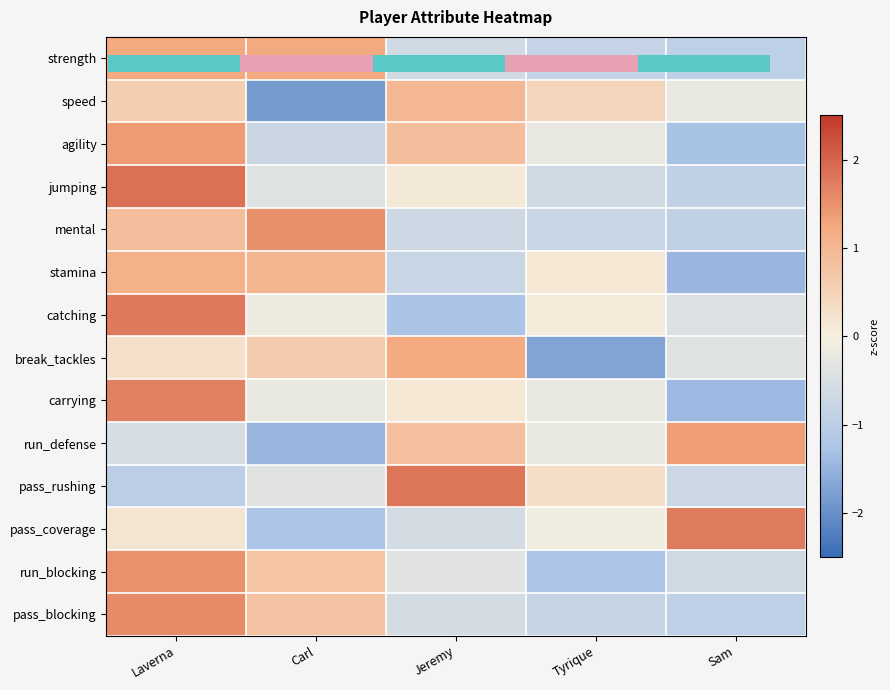

At which label is stamina closest to 0?

Tyrique